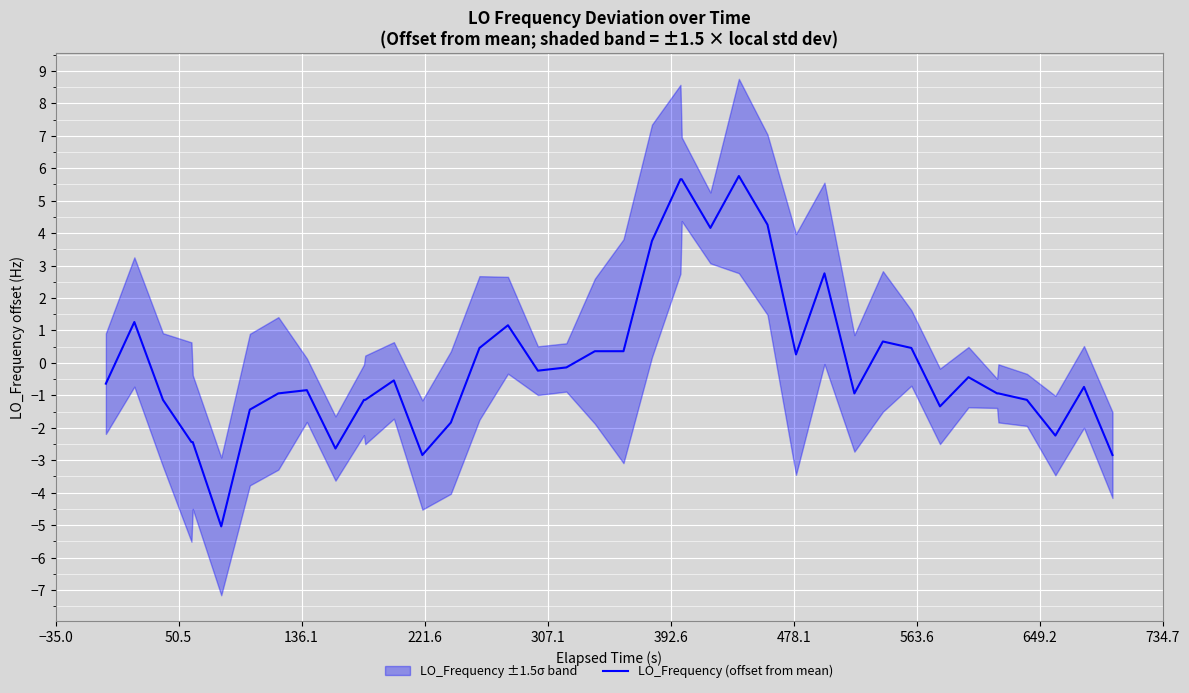

What is the greatest value displayed?

5.8